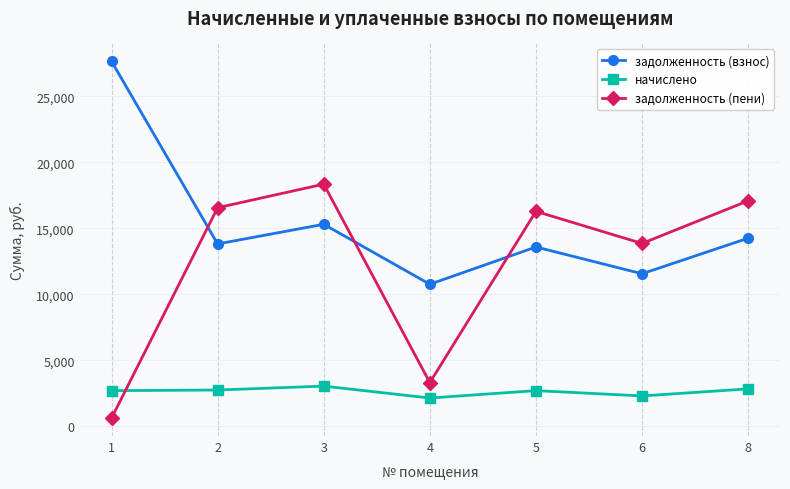

Is the value of задолженность (взнос) at 2 greater than the value of задолженность (пени) at 5?

No